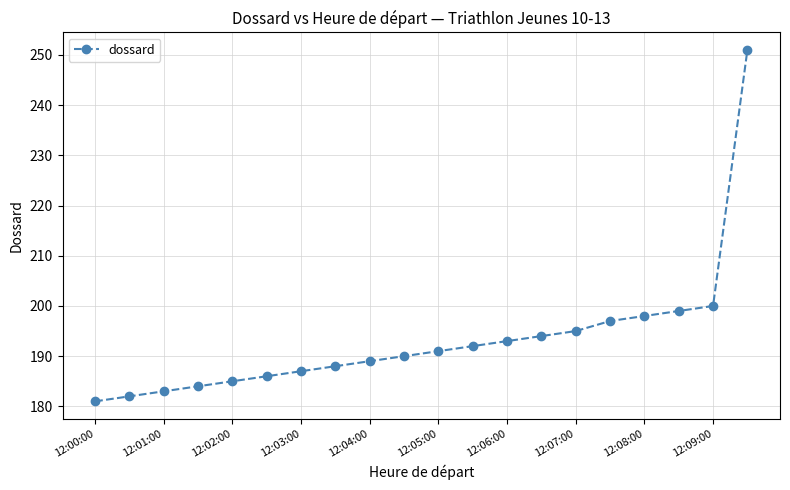

What is the average value?

193